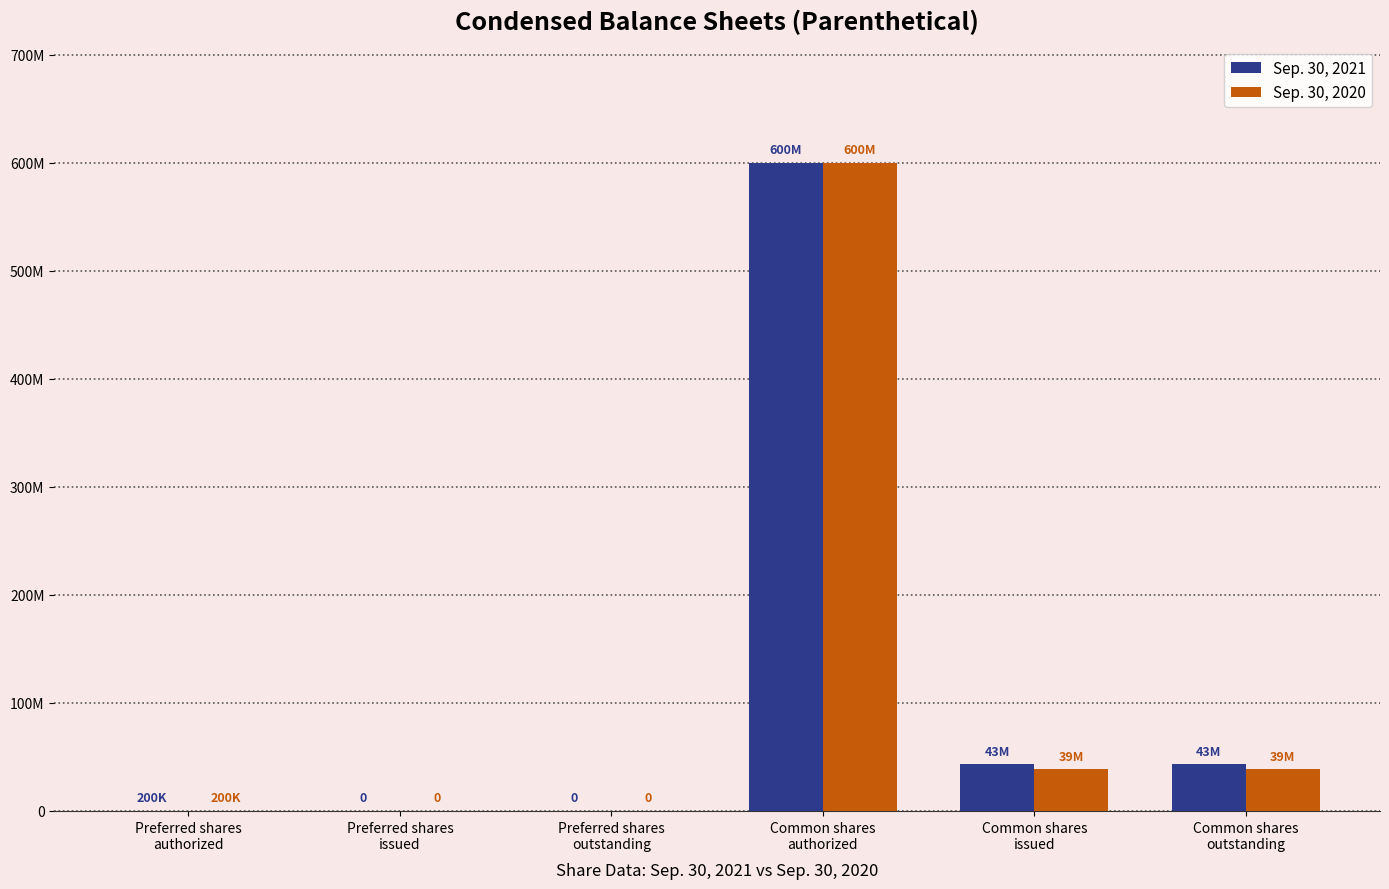

Between Preferred shares
issued and Common shares
outstanding, which series saw the biggest shift?

Sep. 30, 2021